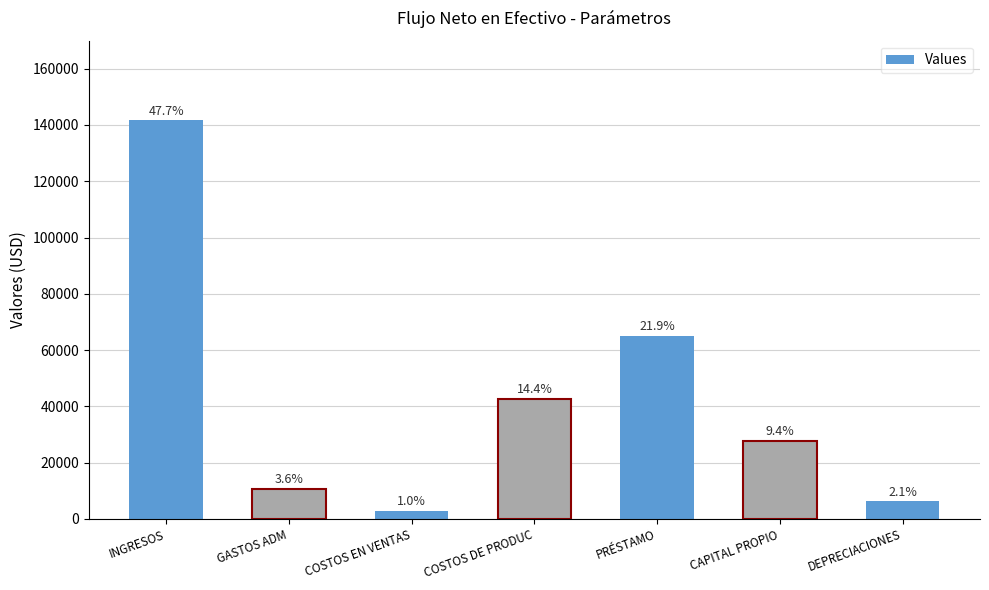

The chart shows a value of 2896.0 at COSTOS EN VENTAS. True or false?

True